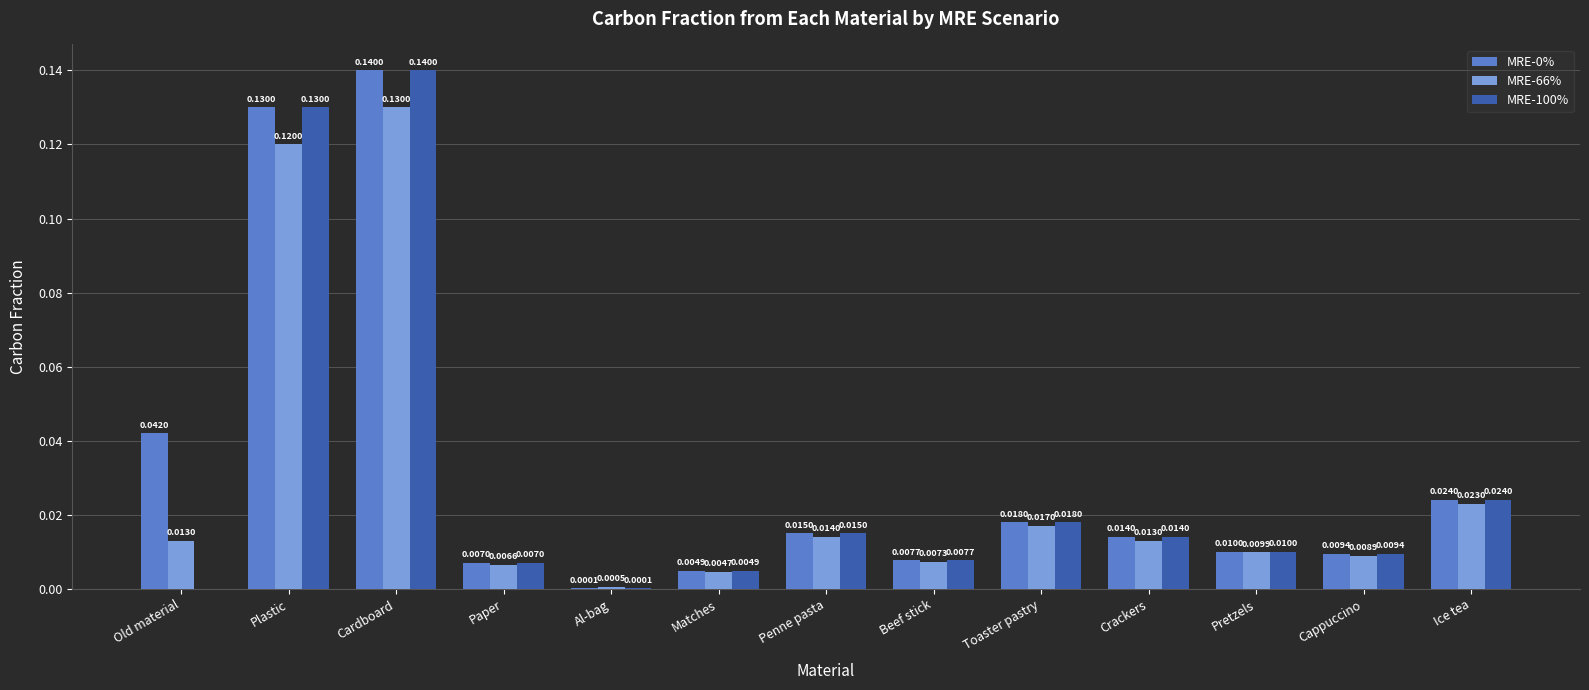

At which category is the sum across all series the highest?

Cardboard